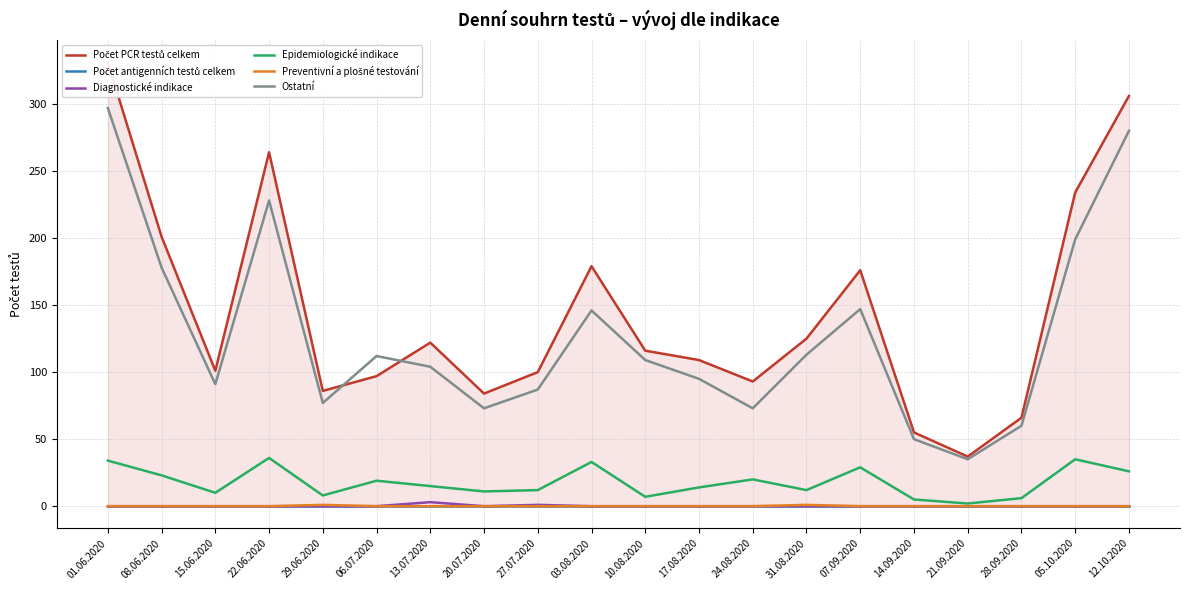

True or false: Diagnostické indikace has a value of -2 at 01.06.2020.

False